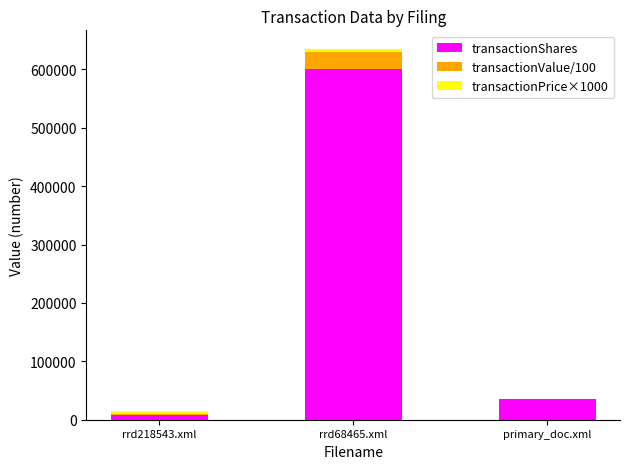

The value of transactionShares at rrd68465.xml is 868557.3. True or false?

False